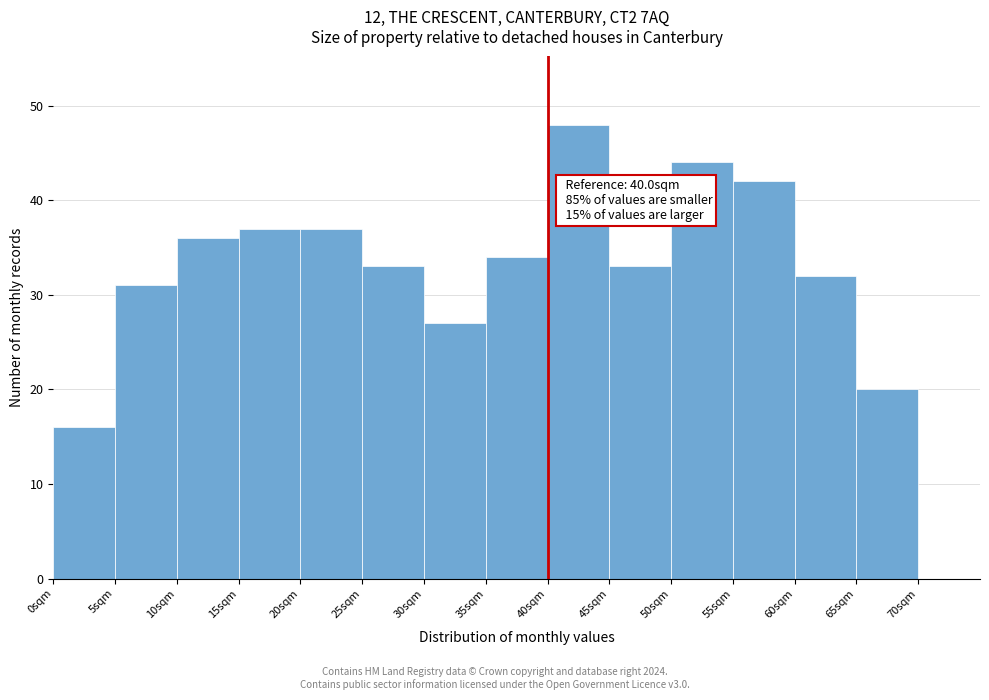

Over which range of the x-axis is the bar tallest?

40 to 45